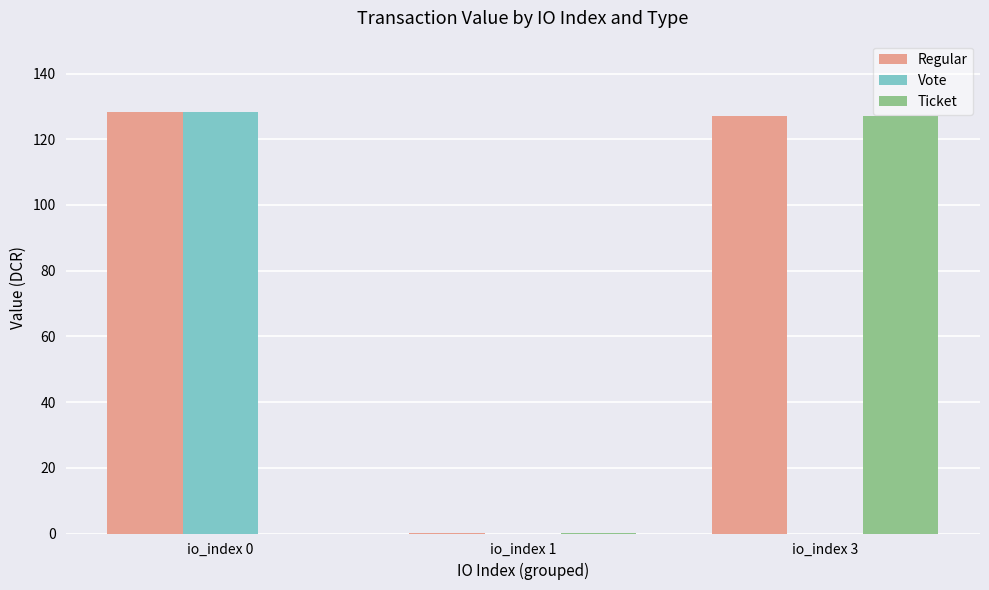

Which series has the largest total across all categories?

Regular